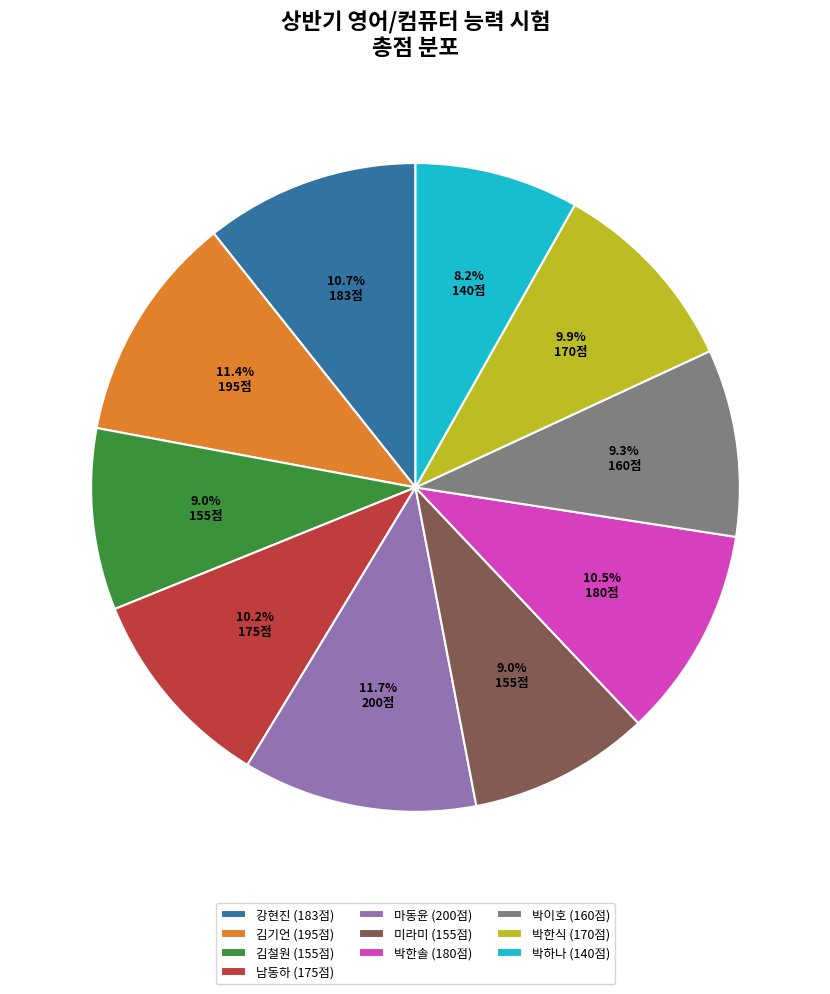

Count the number of slices in the pie.

10